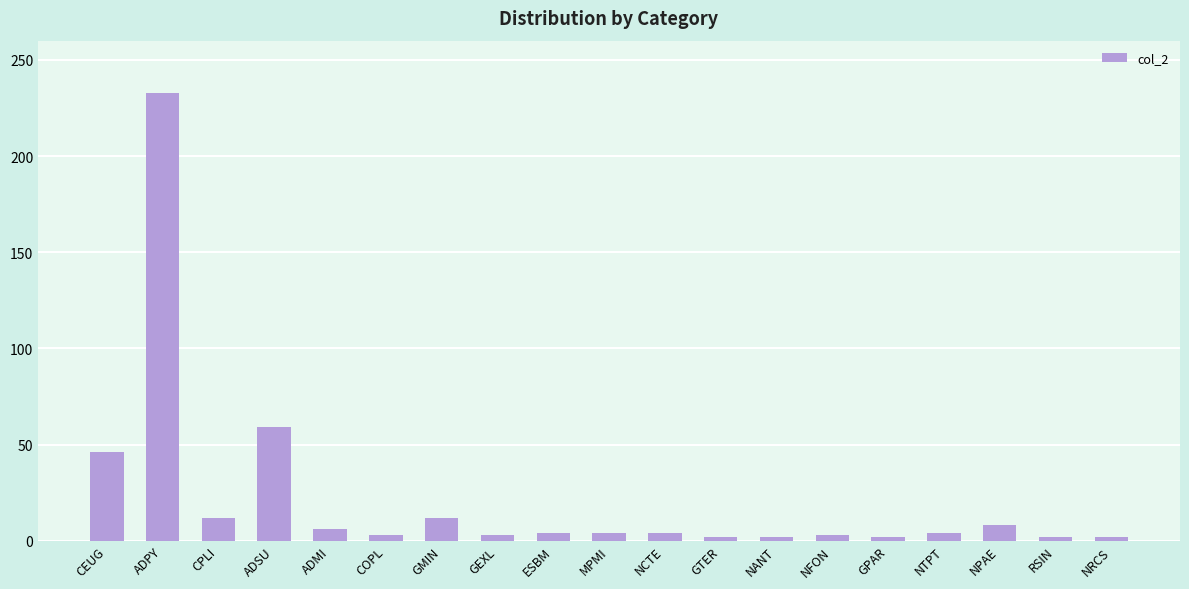

Count the number of data series in this chart.

1